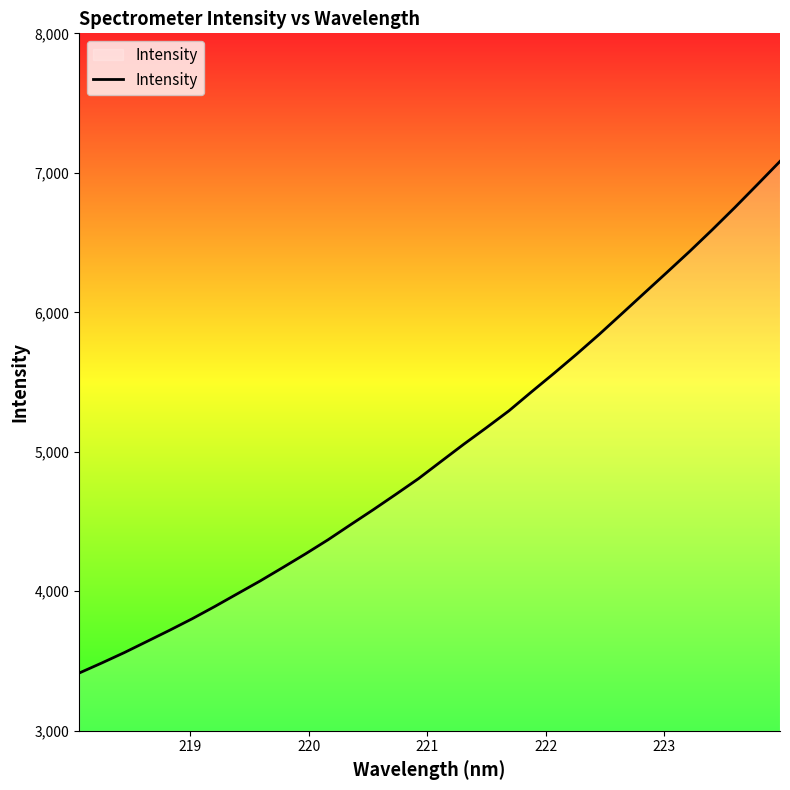

What is the difference between the maximum and minimum values?

3668.5